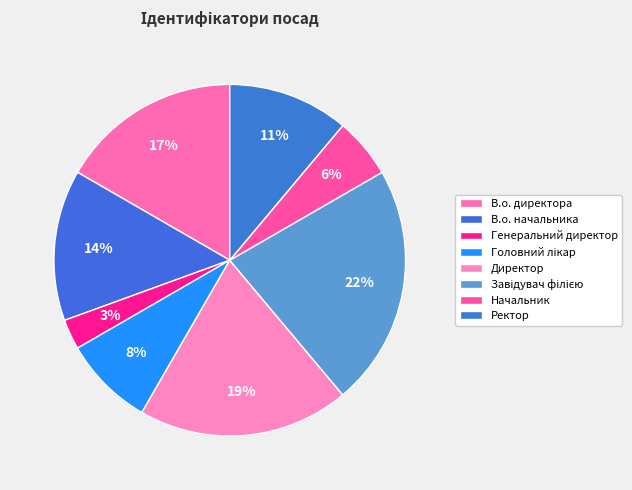

Which slice is the smallest?

Генеральний директор